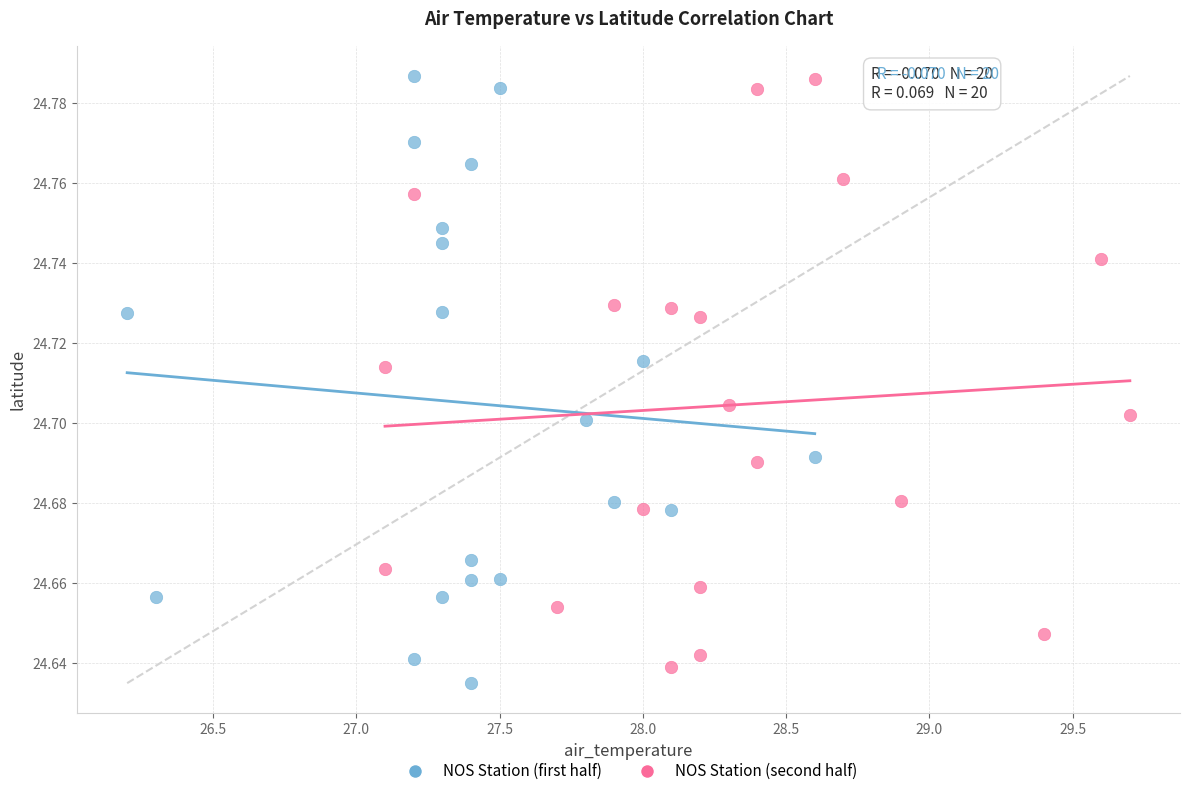

What are all the series names shown in the legend?

NOS Station (first half), NOS Station (second half)